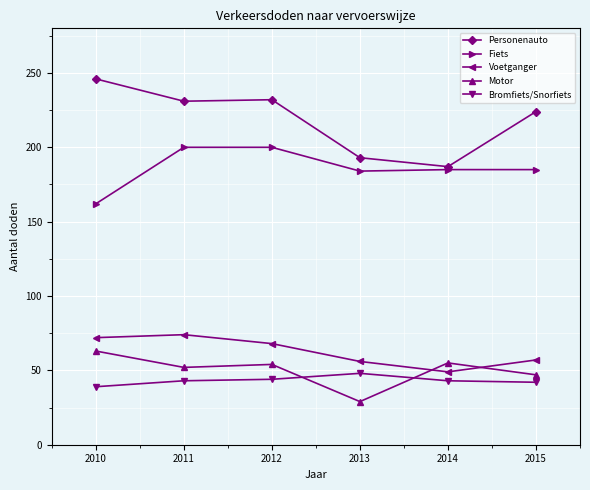

Rank the series at 2011 from highest to lowest value.

Personenauto, Fiets, Voetganger, Motor, Bromfiets/Snorfiets